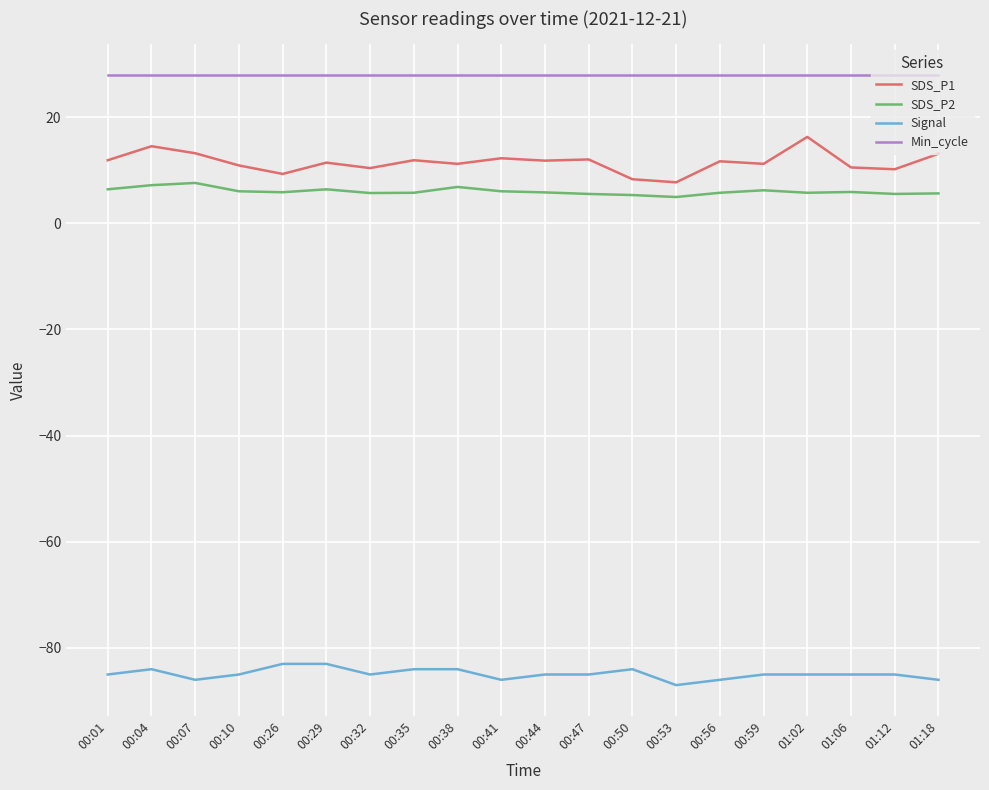

What position from the left is 00:41?

10